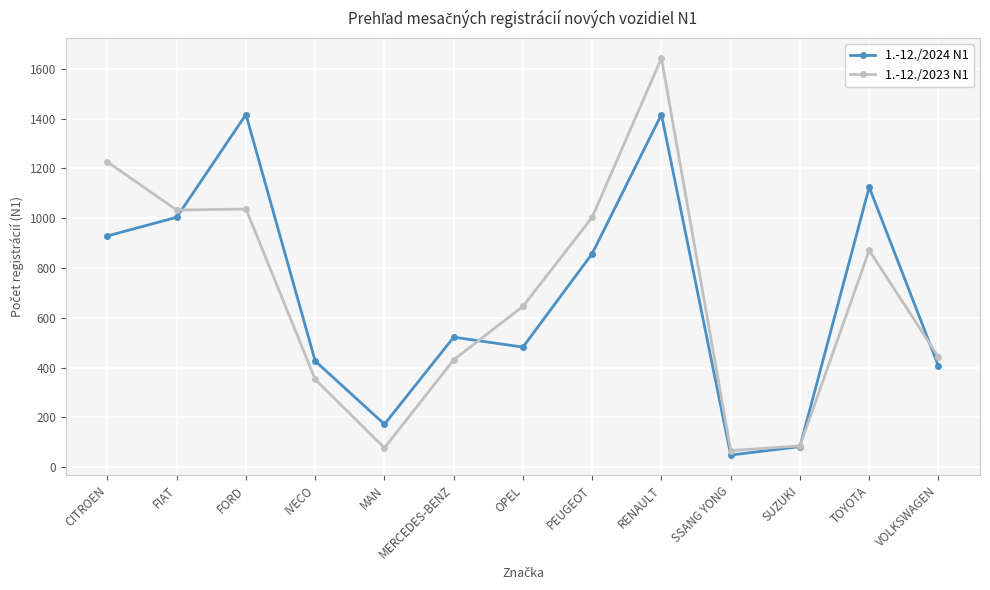

At OPEL, list the series in order from smallest to largest.

1.-12./2024 N1, 1.-12./2023 N1